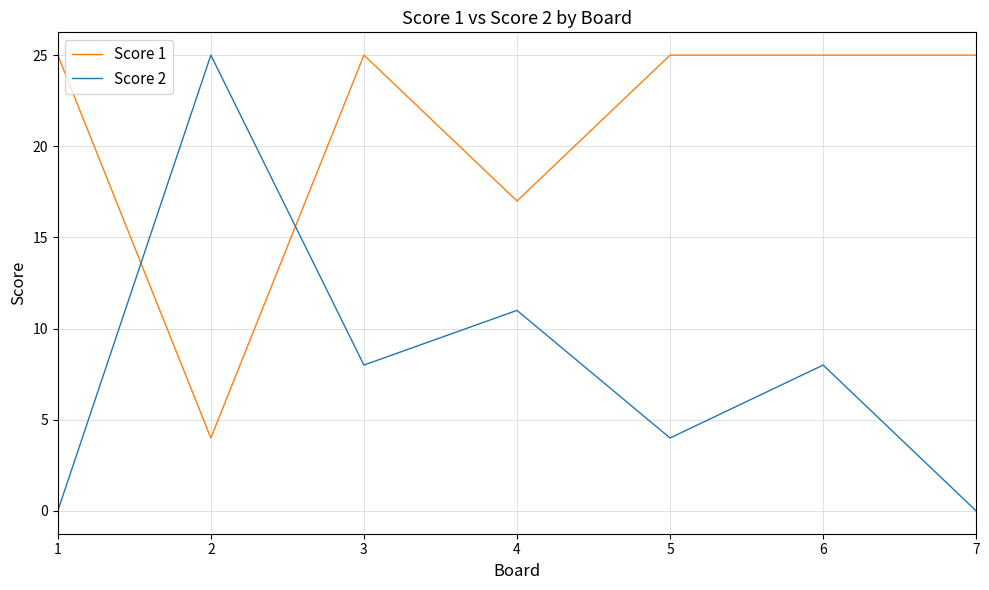

How many intersections are there between Score 2 and Score 1?

2